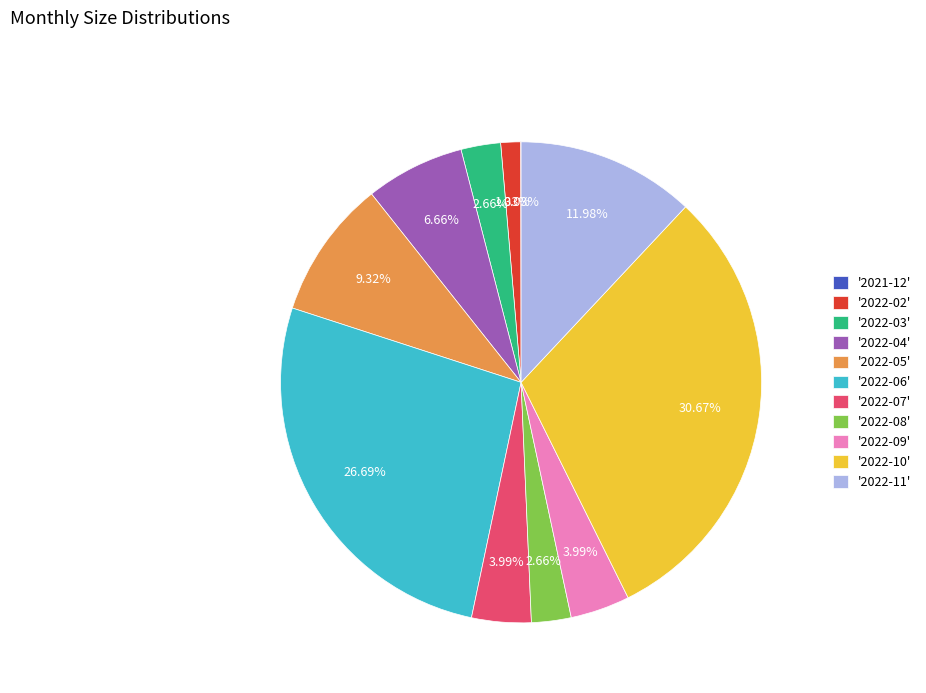

Combined, do '2022-11' and '2022-02' account for over 50%?

No